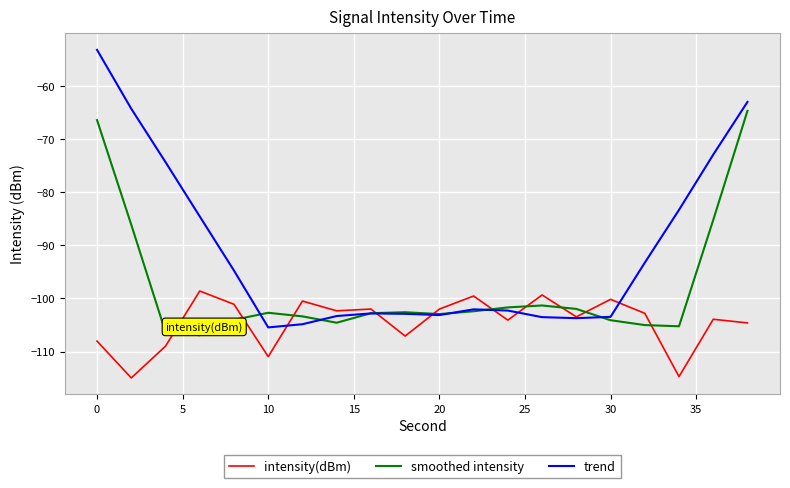

List the series in order of their peak value, lowest first.

intensity(dBm), smoothed intensity, trend